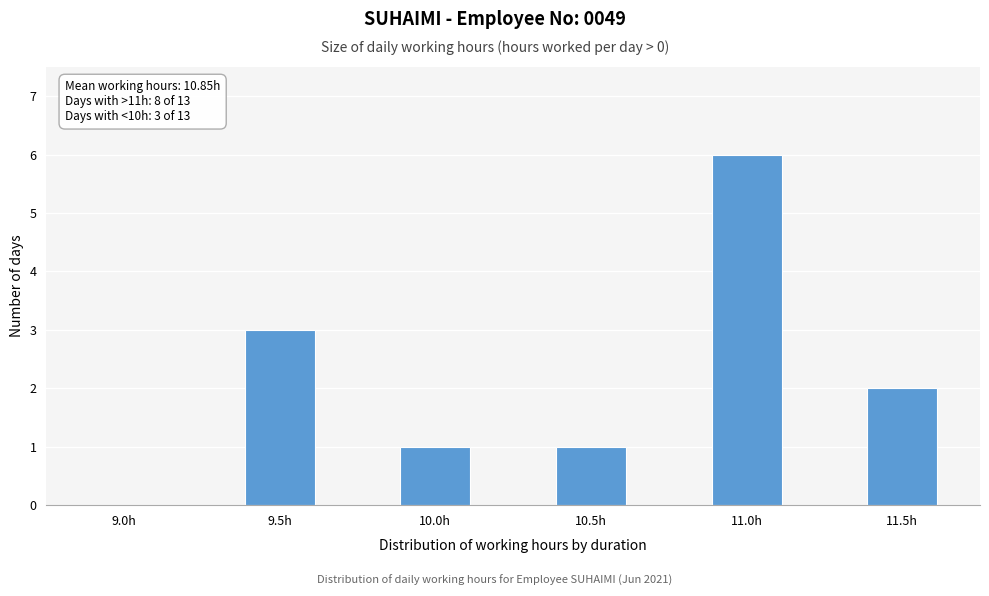

Reading left to right, extract all data points from this chart.

9.0h=0	9.5h=3	10.0h=1	10.5h=1	11.0h=6	11.5h=2